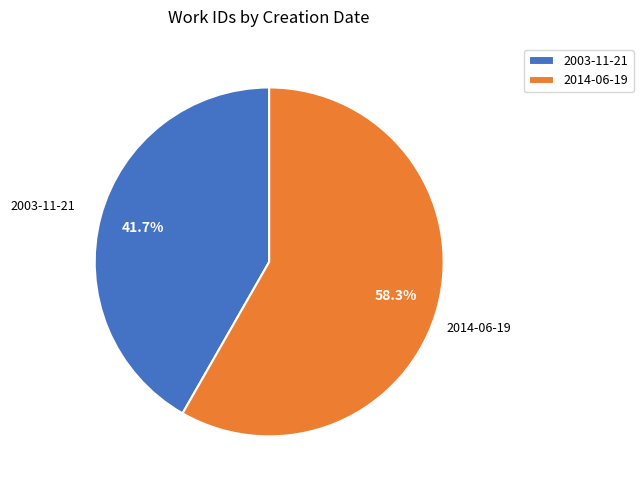

Count the number of slices in the pie.

2